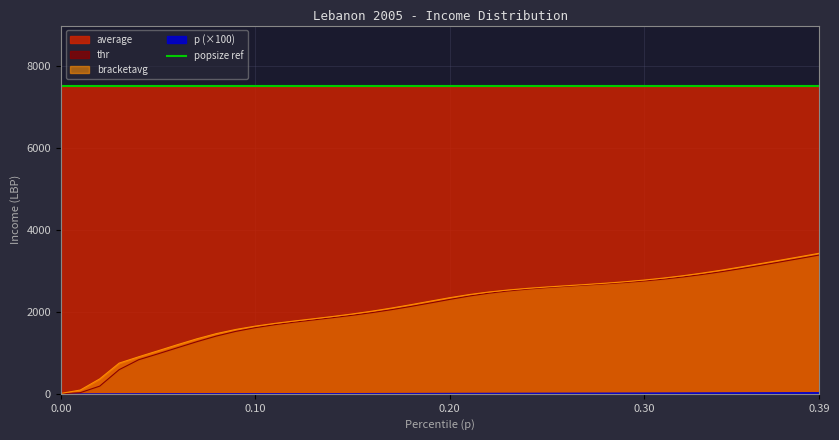

What is the maximum value for thr?

3391.4